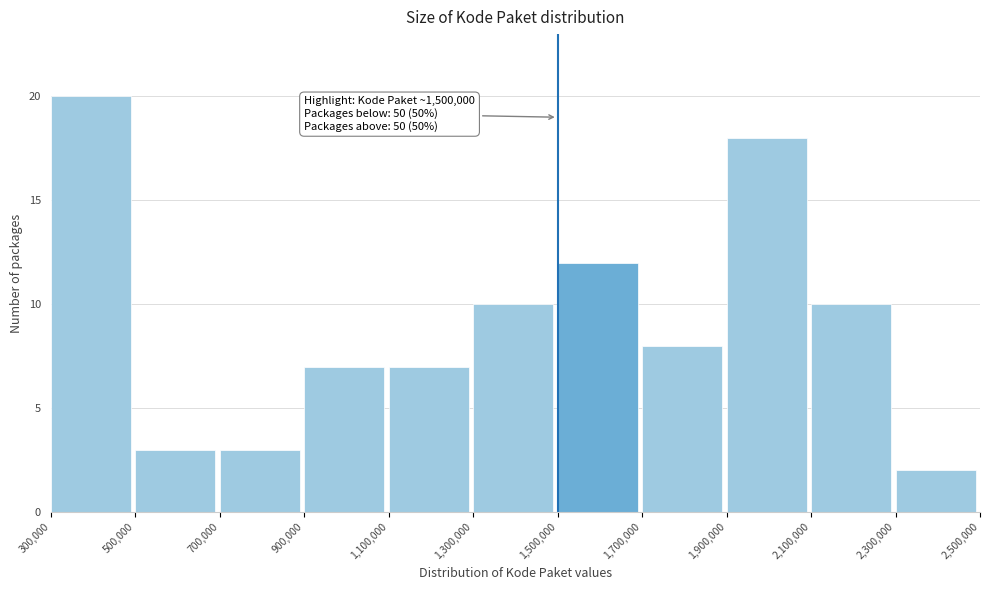

Over which range of the x-axis is the bar tallest?

300,000 to 500,000